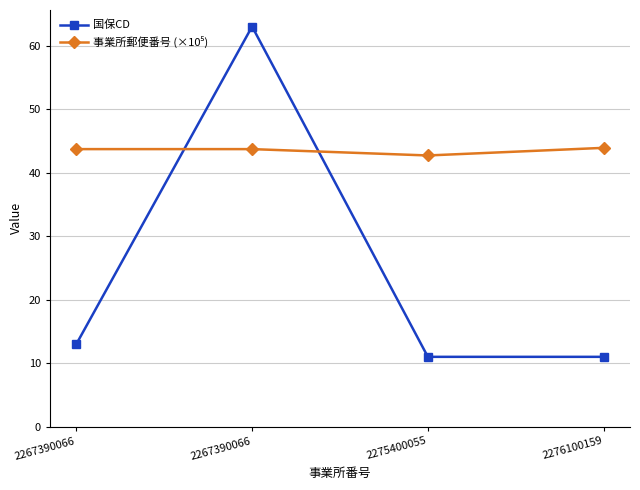

What is the average value of the 事業所郵便番号 (×10⁵) series?

43.5